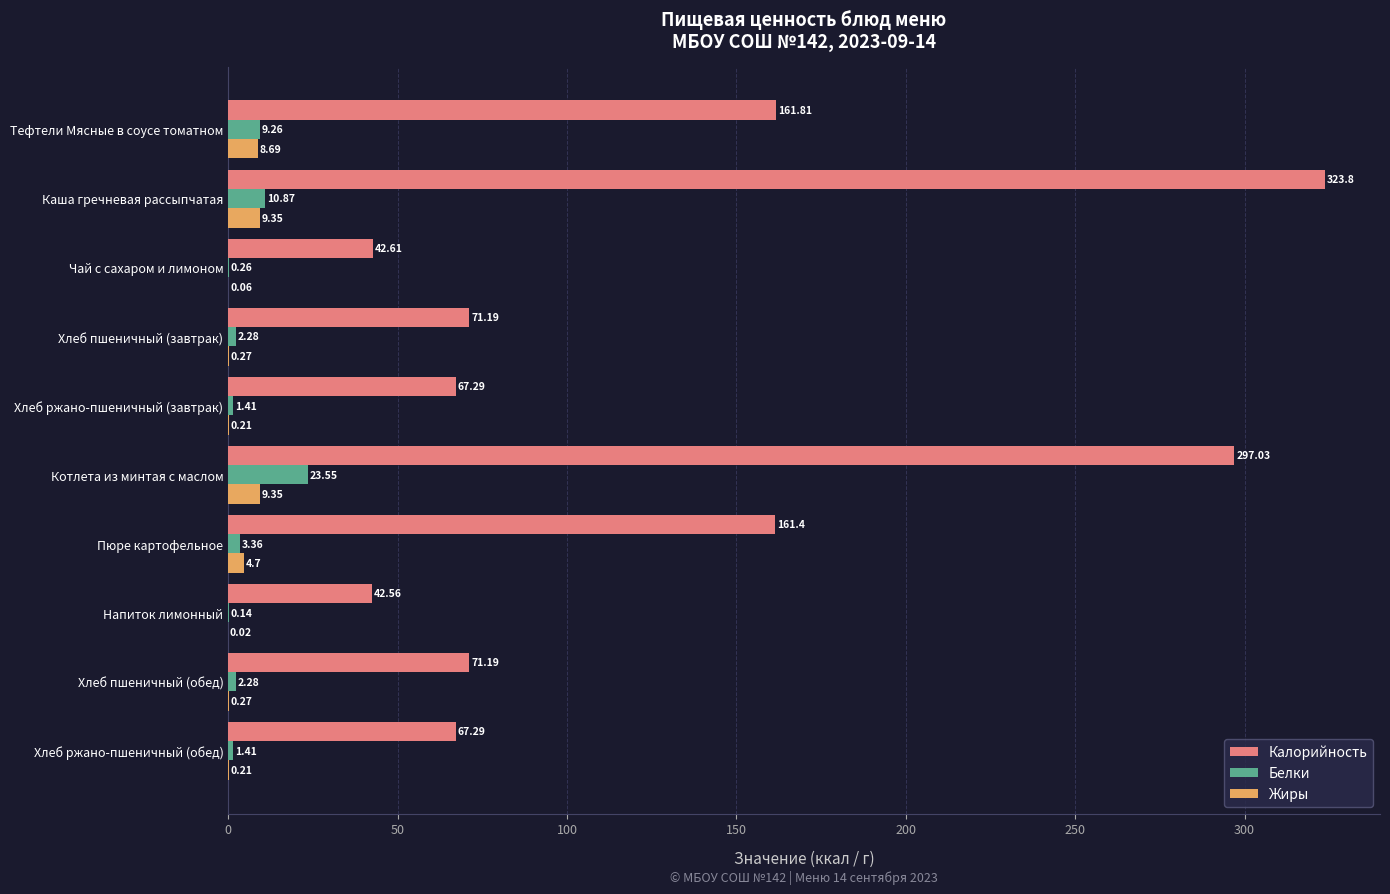

Which series changed the most between Чай с сахаром и лимоном and Пюре картофельное?

Калорийность